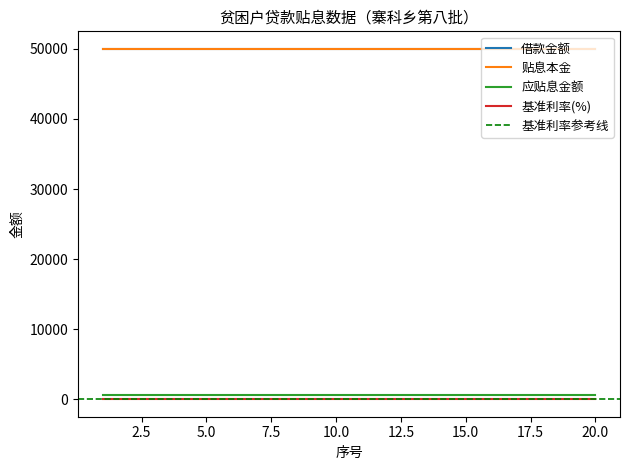

What is the value of the 贴息本金 point at the 3rd from the left?

50000.0